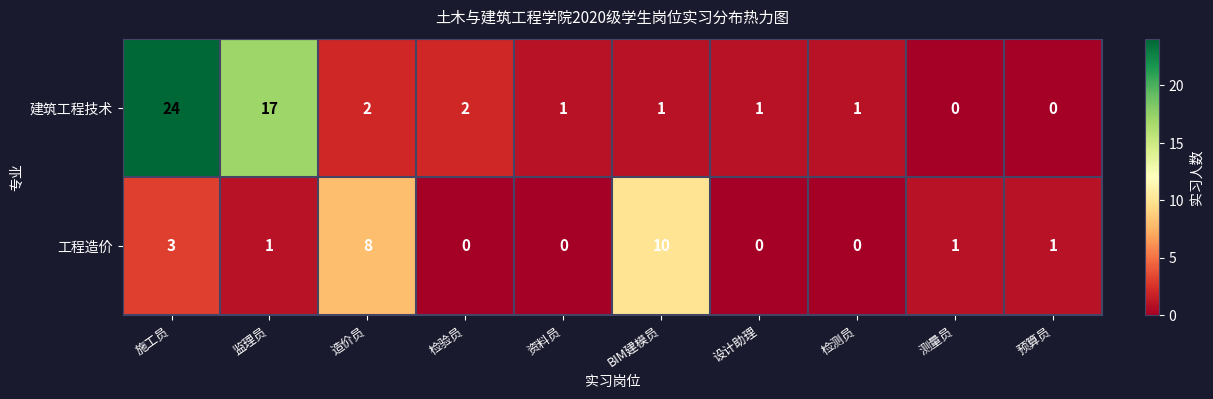

Which series has the largest range (max minus min)?

建筑工程技术